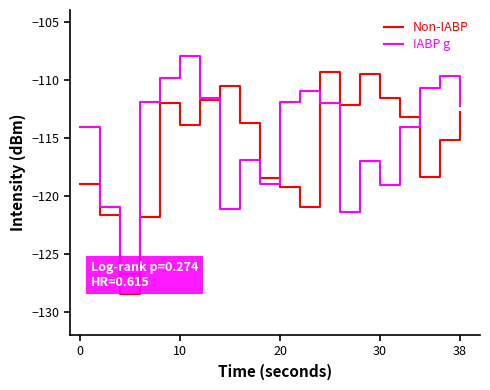

What is the minimum value for Non-IABP?

-128.5